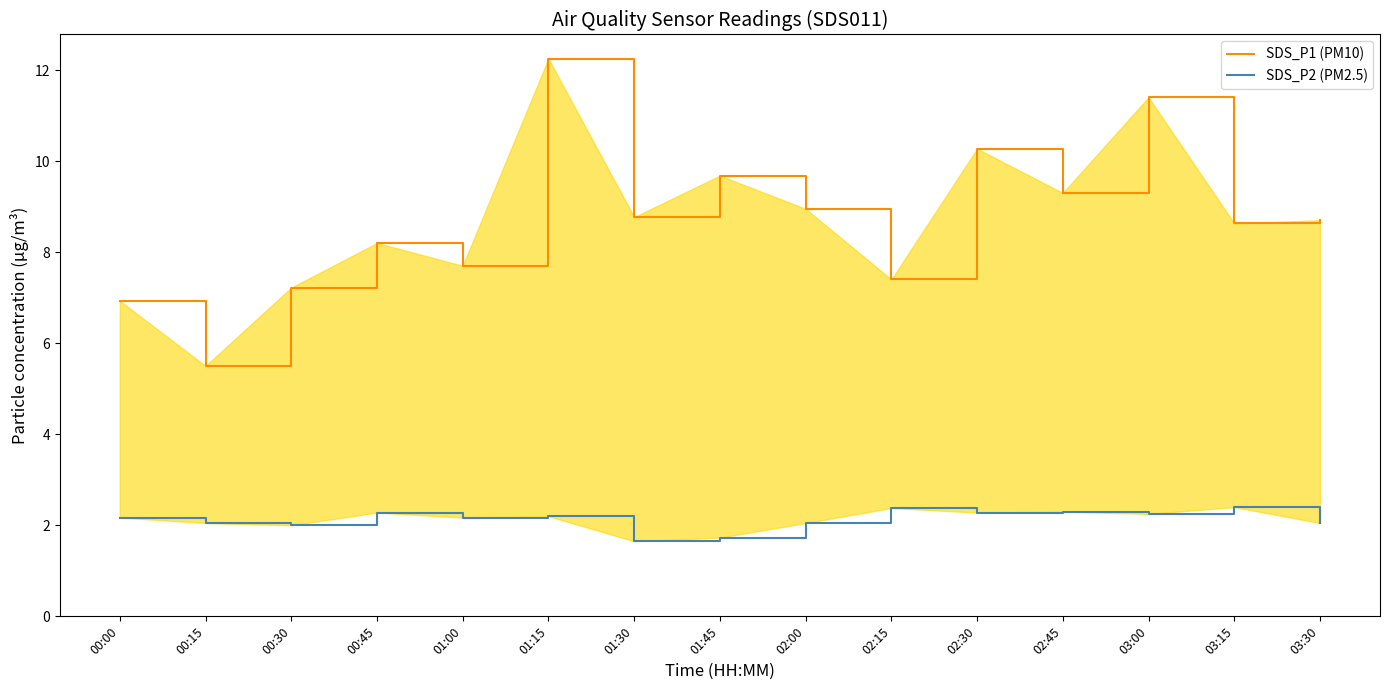

Does the chart have visible grid lines?

No